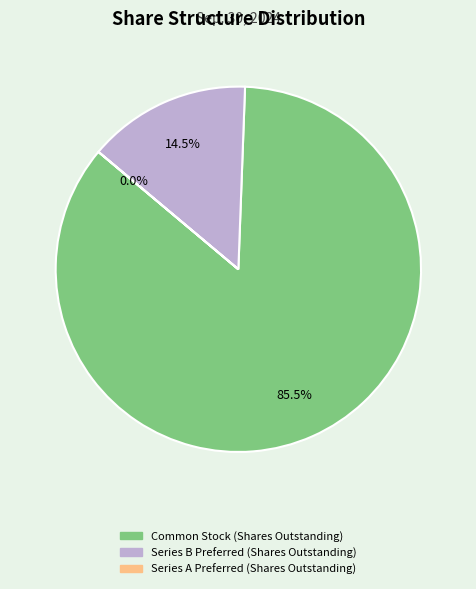

Does Common Stock (Shares Outstanding) represent more than half of the total?

Yes